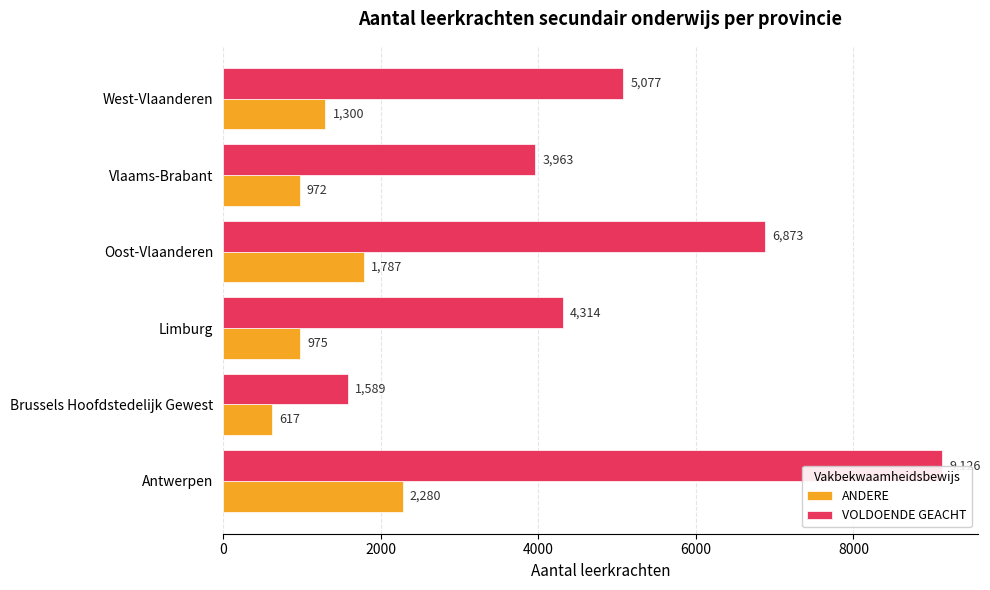

Which series has the largest range (max minus min)?

VOLDOENDE GEACHT